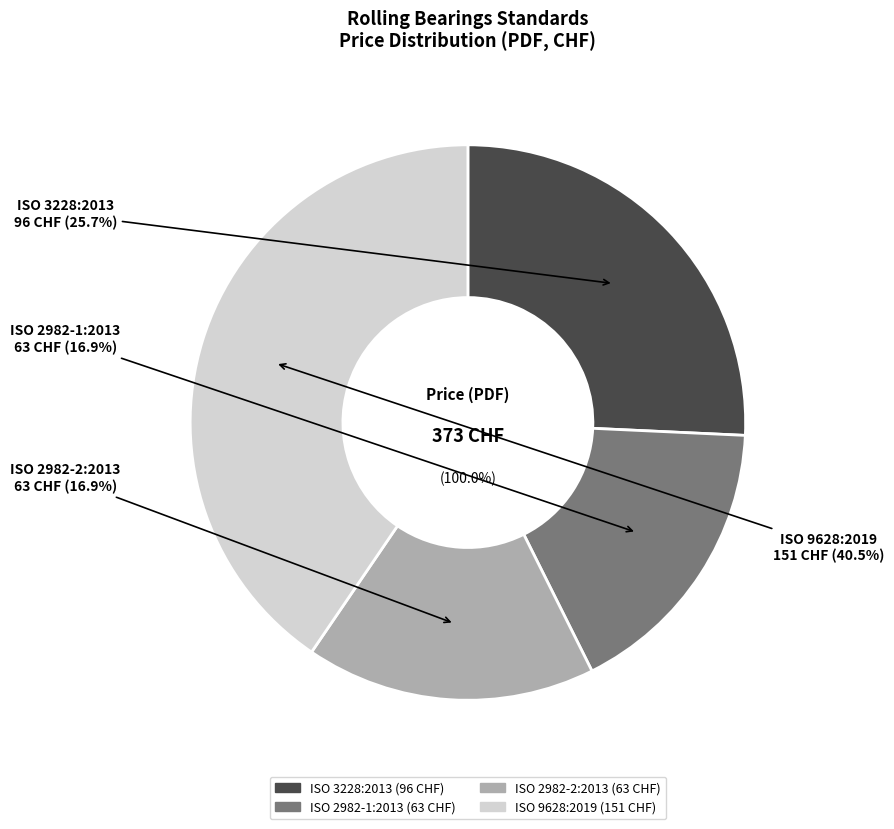

Count the number of slices in the pie.

4